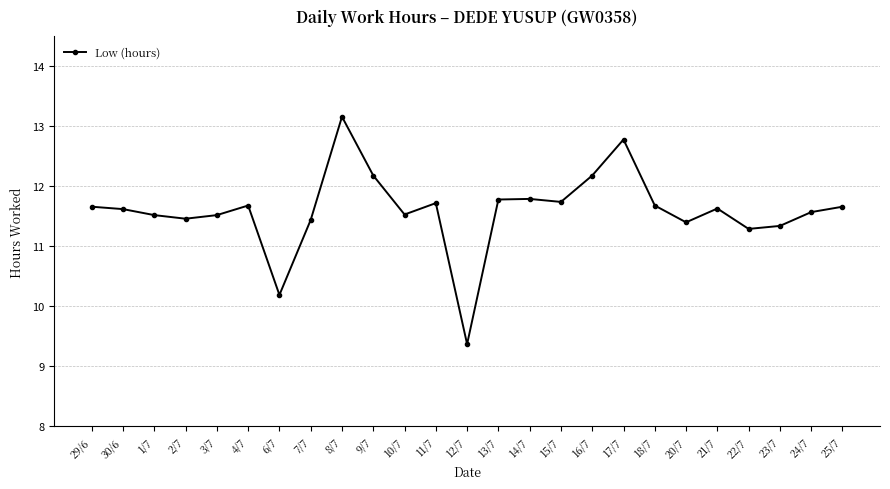

Count the number of data series in this chart.

1